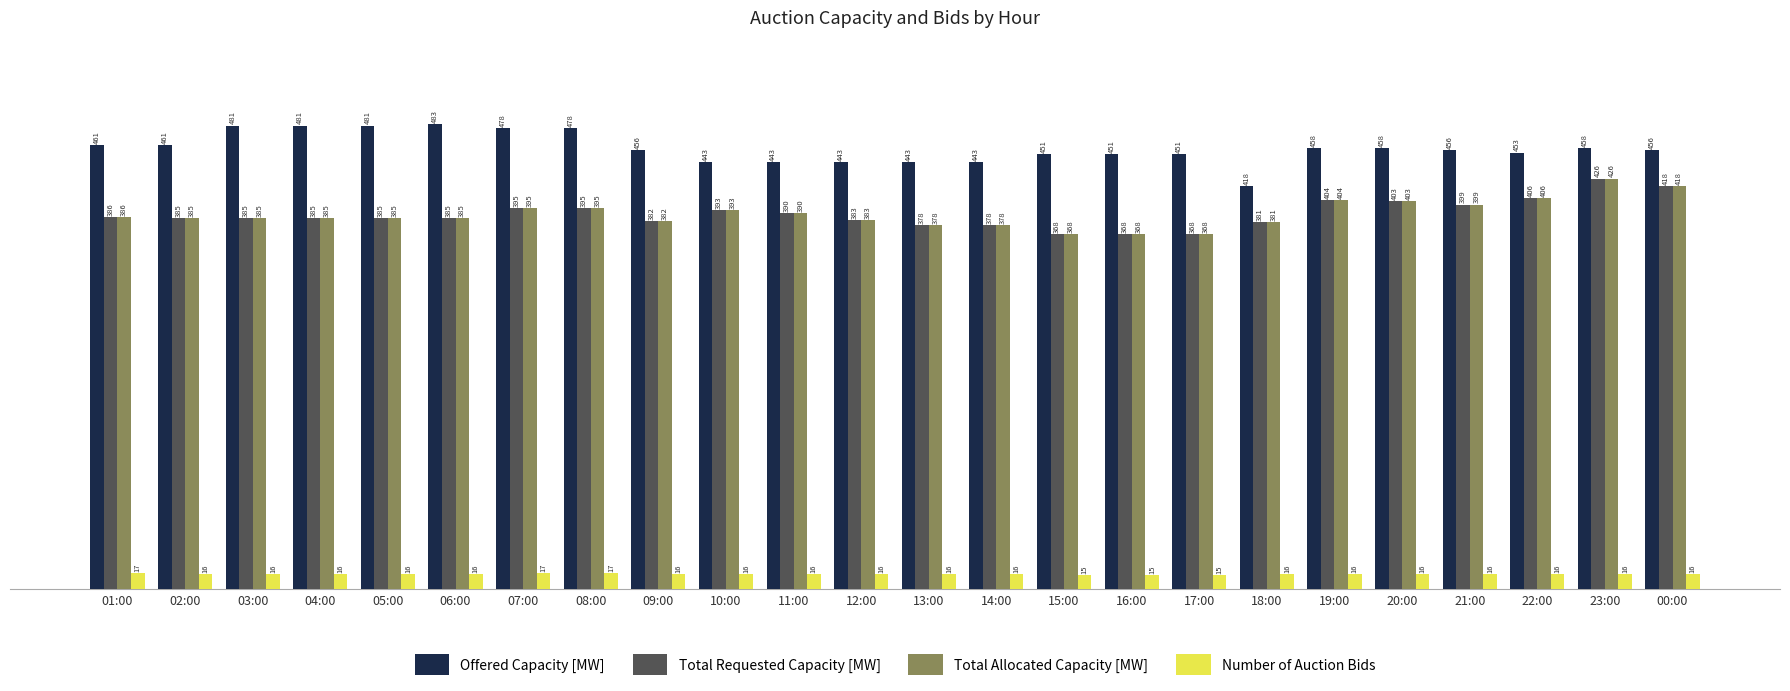

Where does the Offered Capacity [MW] series first go above 456?

01:00